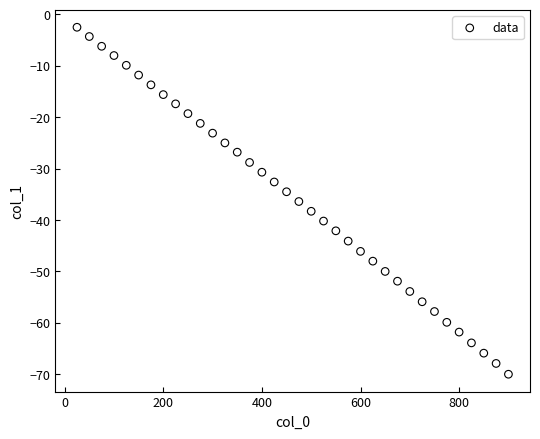

What is the range of Y values (max minus min)?

67.5